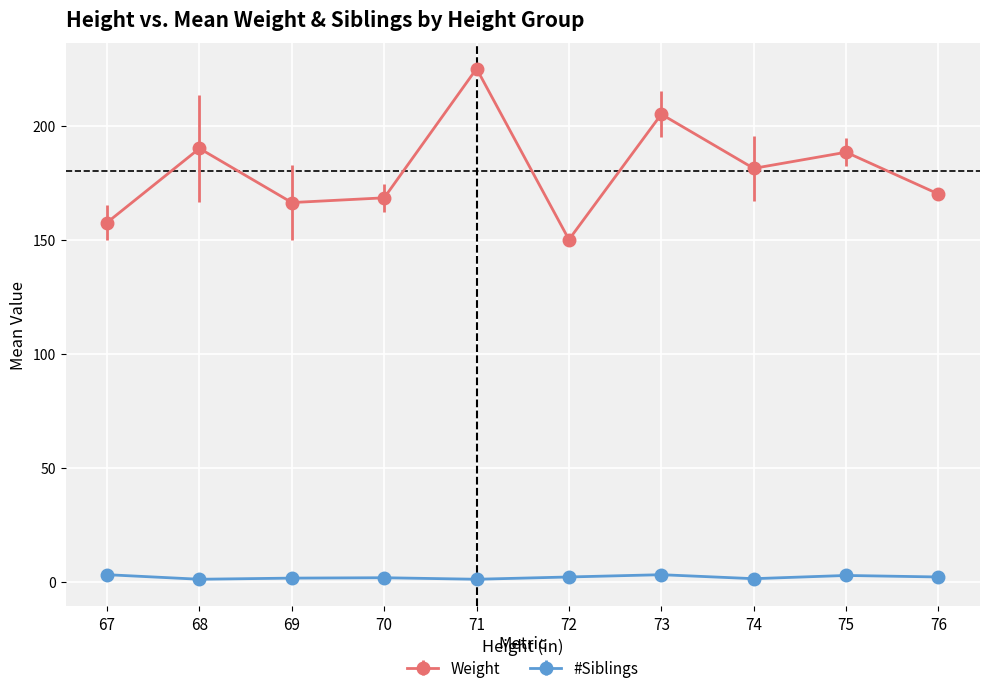

List the series in order of their overall mean, highest first.

Weight, #Siblings